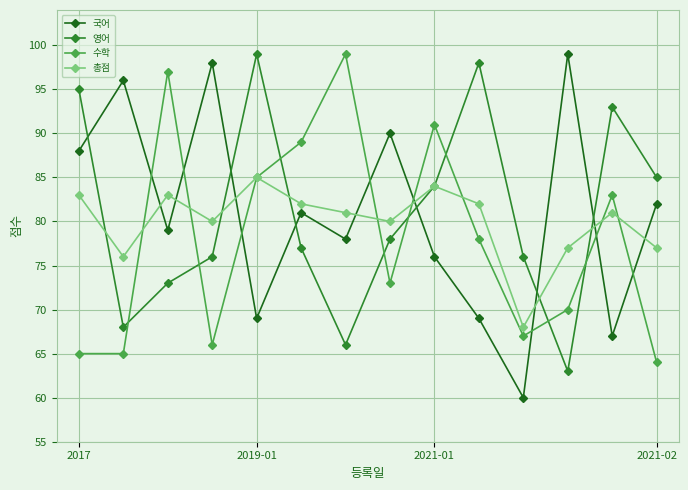

How many interior local valleys does the 총점 series have?

4